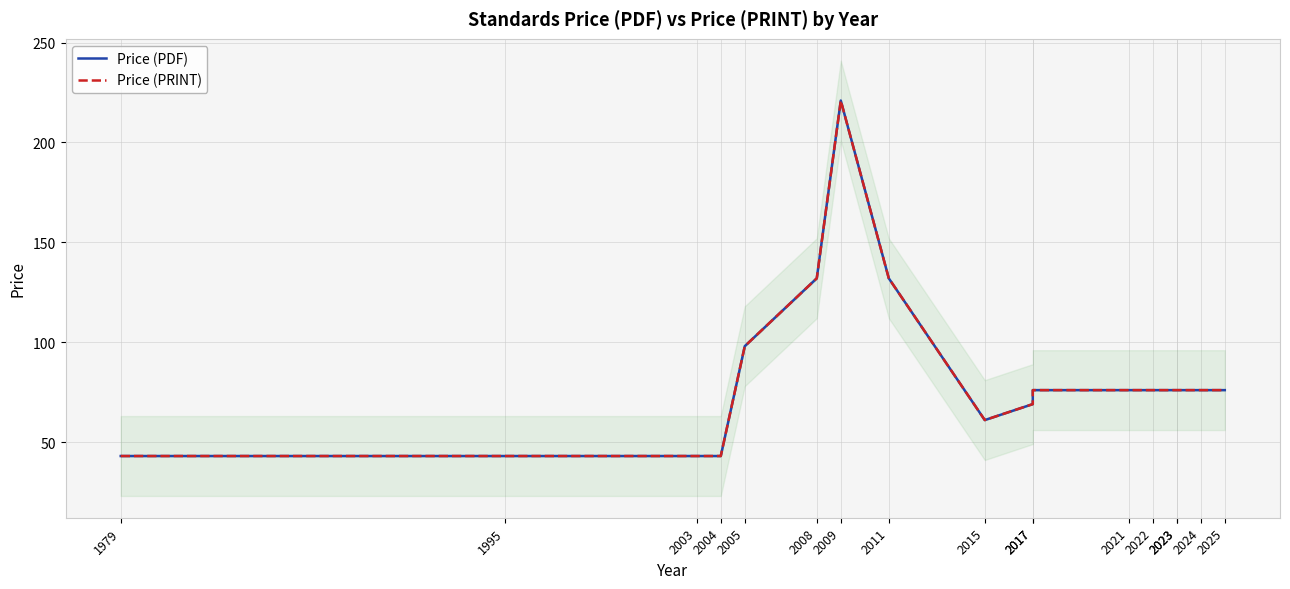

At which category does Price (PRINT) reach its first local valley?

2015